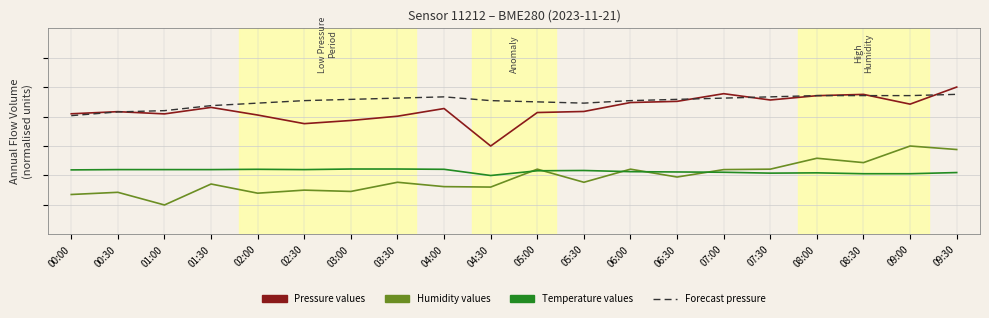

Does the chart have visible grid lines?

Yes